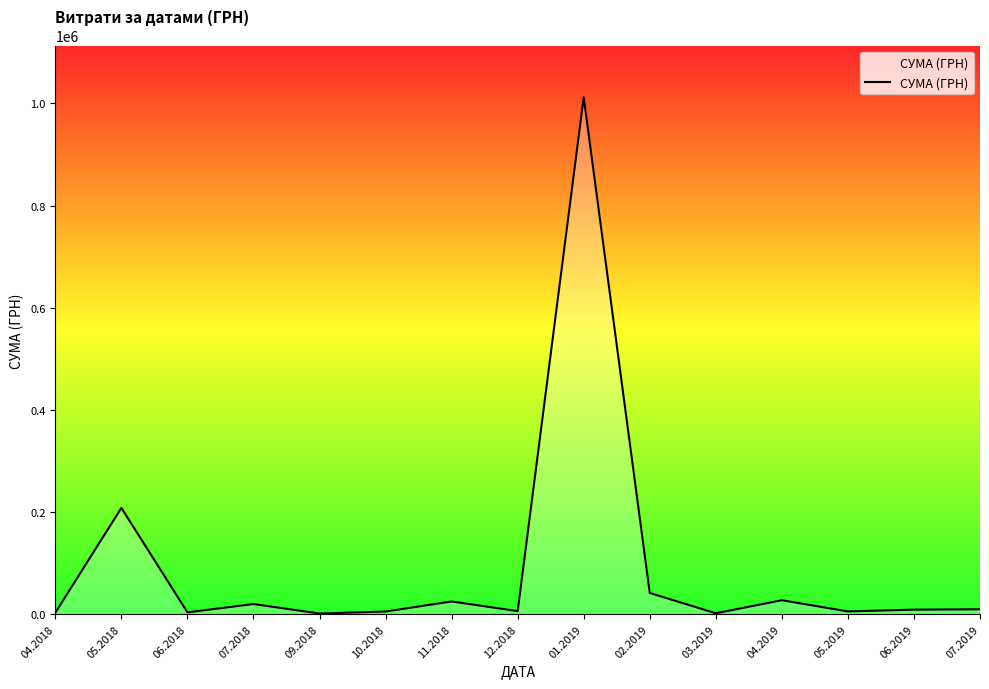

What is the greatest value displayed?

1011914.6